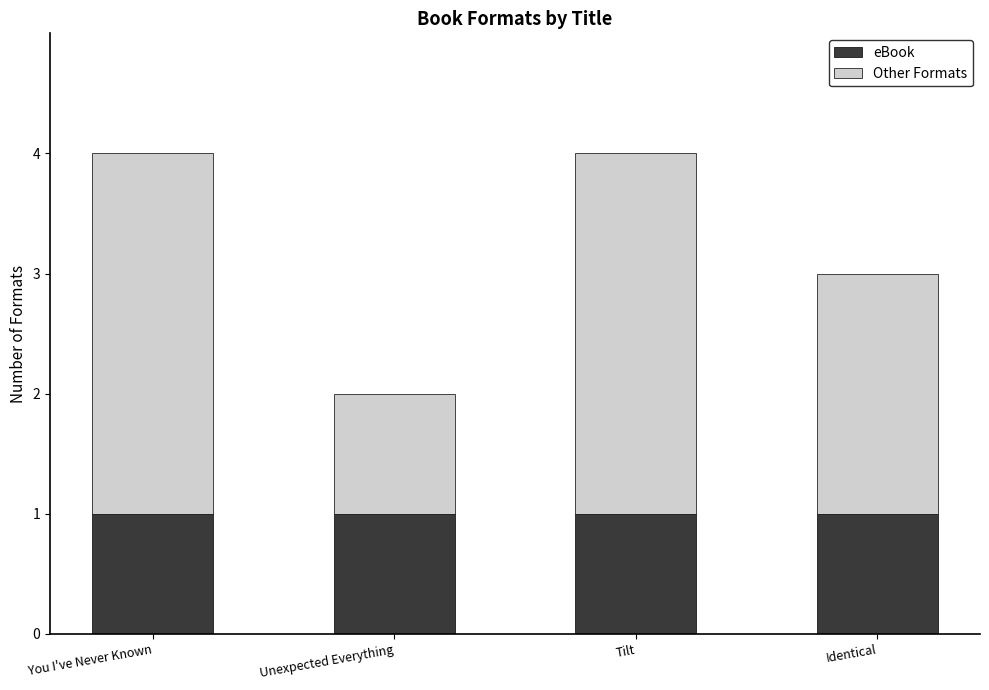

What is the sum of all eBook values?

4